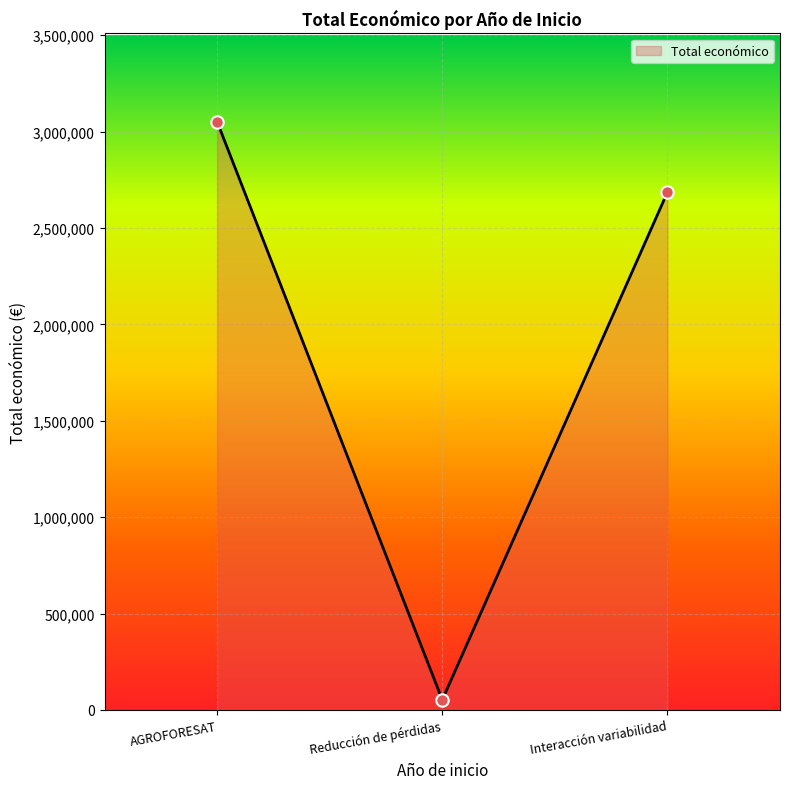

Between Interacción variabilidad and Reducción de pérdidas, which is larger?

Interacción variabilidad